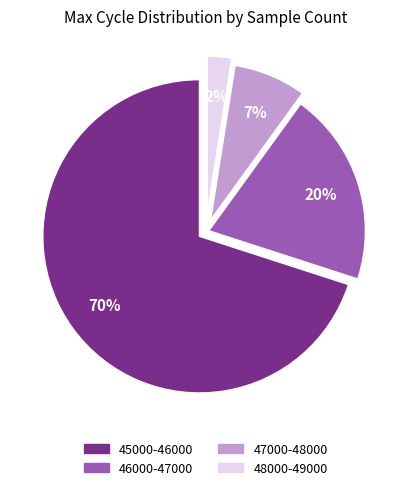

How many slices are in this pie chart?

4